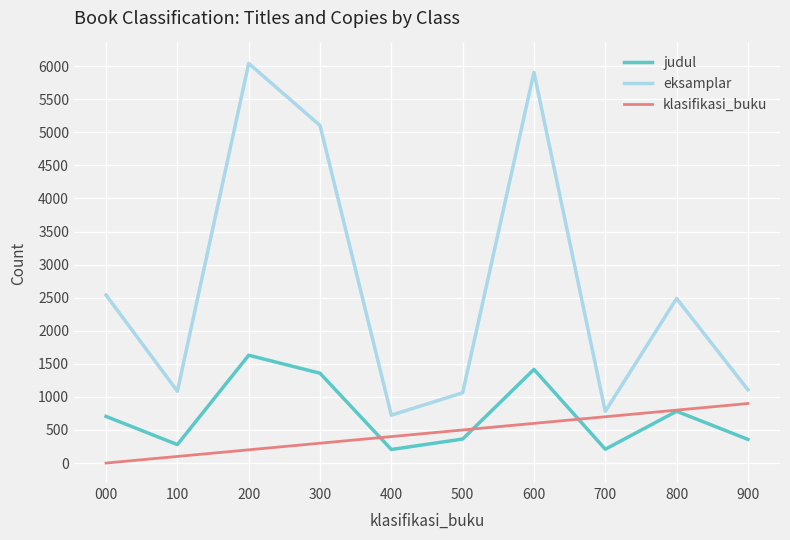

What is the spread (max minus min) of values at 800?

1705